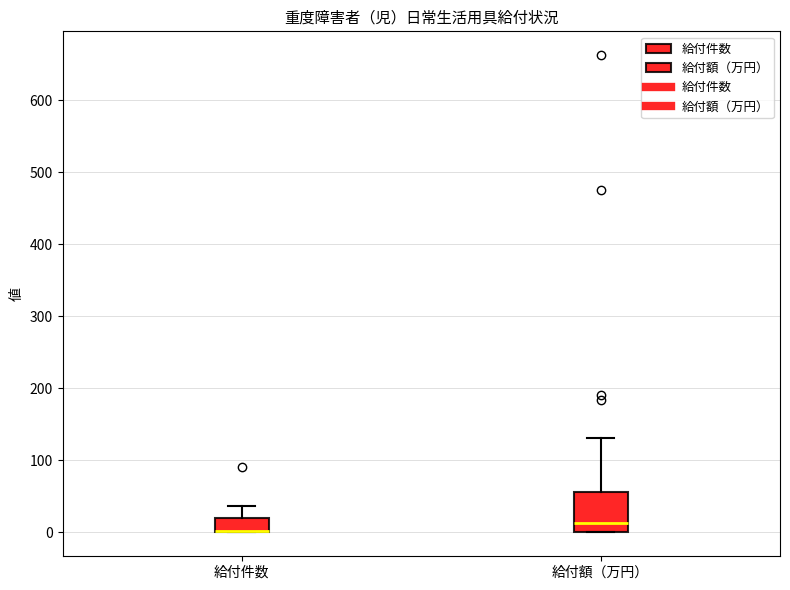

Reading left to right, transcribe this box plot: for each box, give where its median line is, the range the box spans, and where its two whiskers end, as read against the y-axis. The values are not printed on the chart, so give them approximately, as read against the axis.

給付件数: median 0 (drawn on the box's lower edge), box 0 to 20, whiskers 0 to 40
給付額（万円）: median 10, box 0 to 60, whiskers 0 to 130